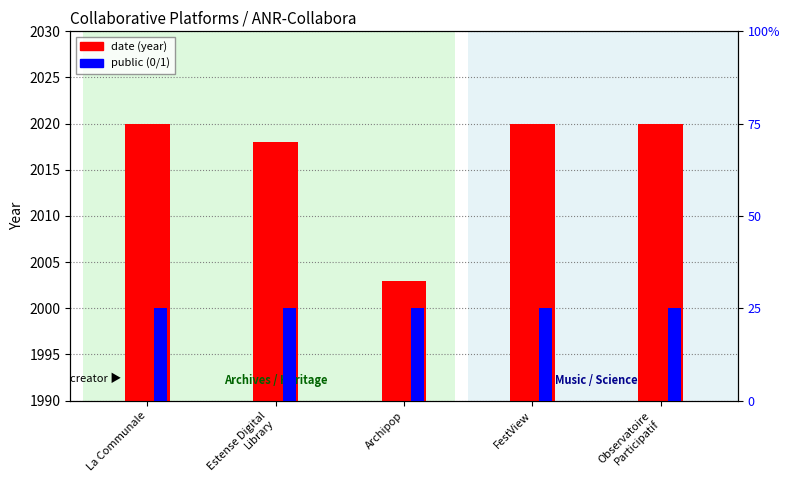

Which series changed the most between FestView and Observatoire
Participatif?

date (year)